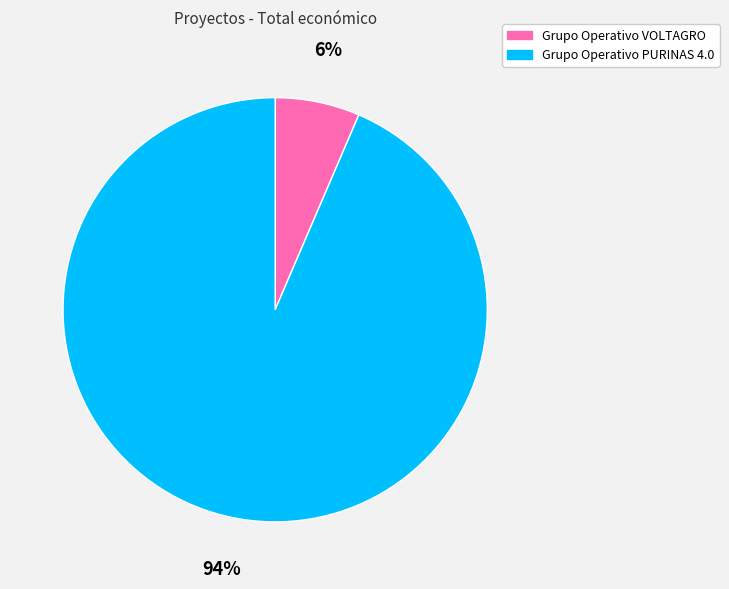

What is the majority slice?

Grupo Operativo PURINAS 4.0